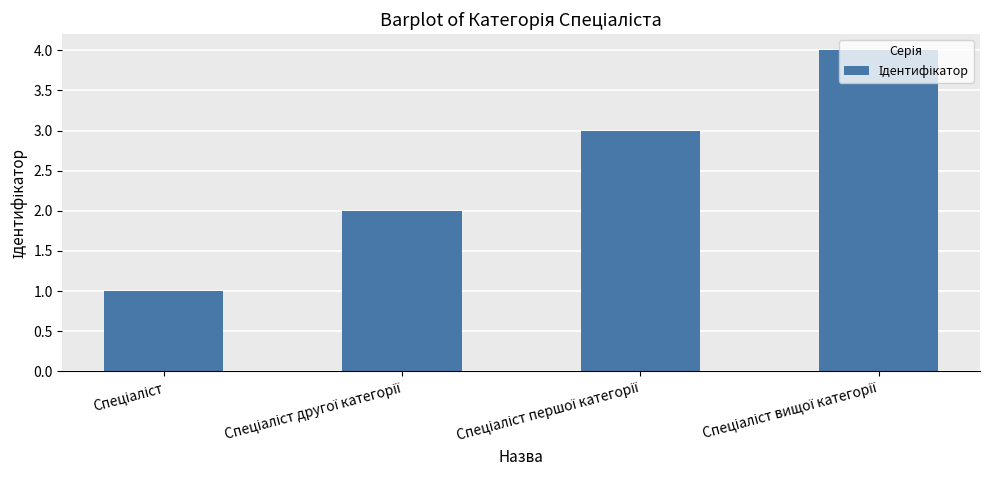

How many distinct data groups are displayed?

1